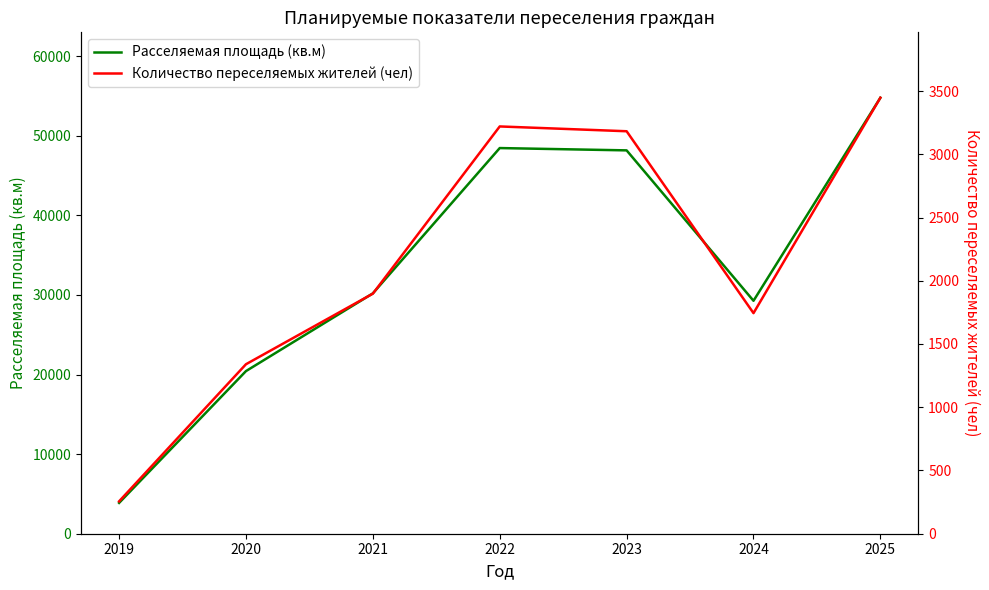

The Количество переселяемых жителей (чел) series shows 450.0 at 2019. True or false?

False